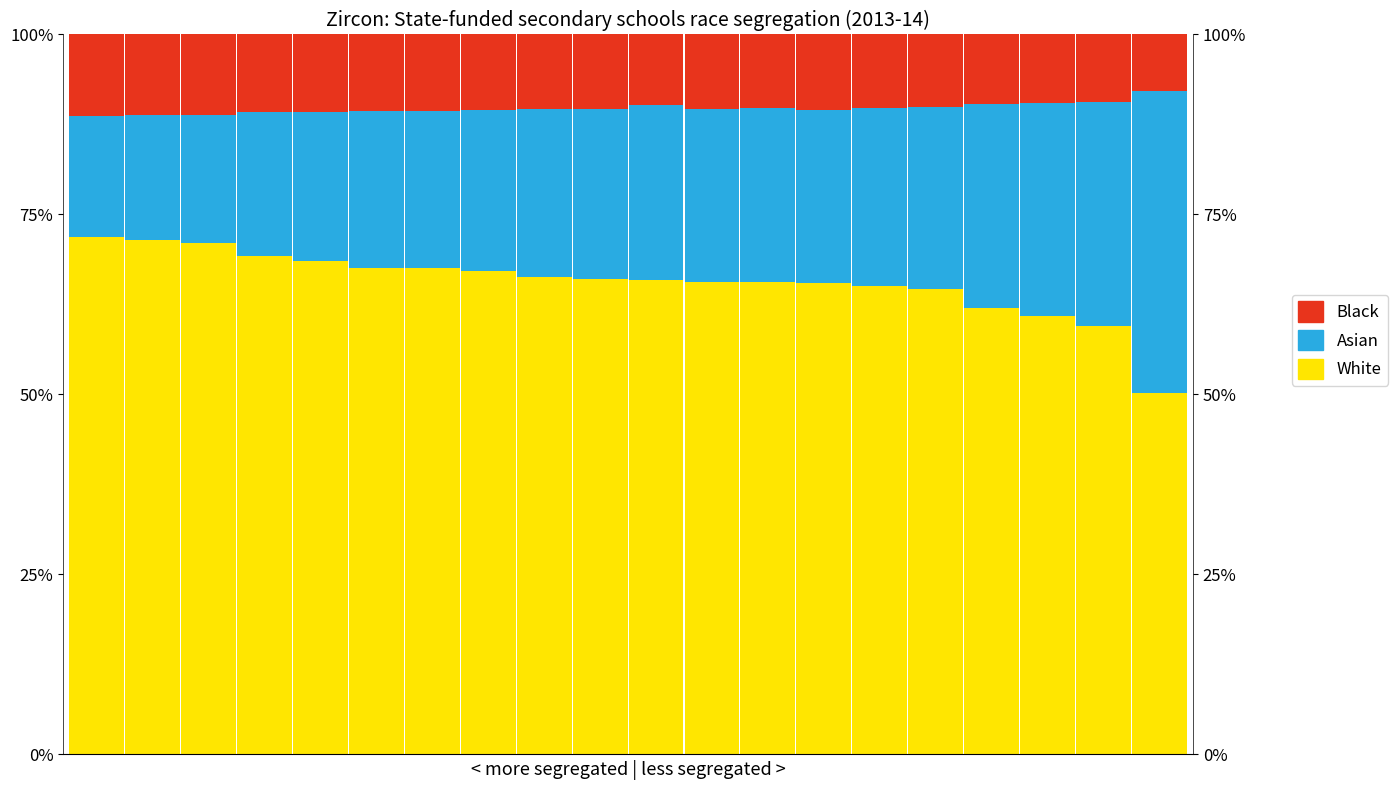

The value of White at 7 is 67.1. True or false?

True